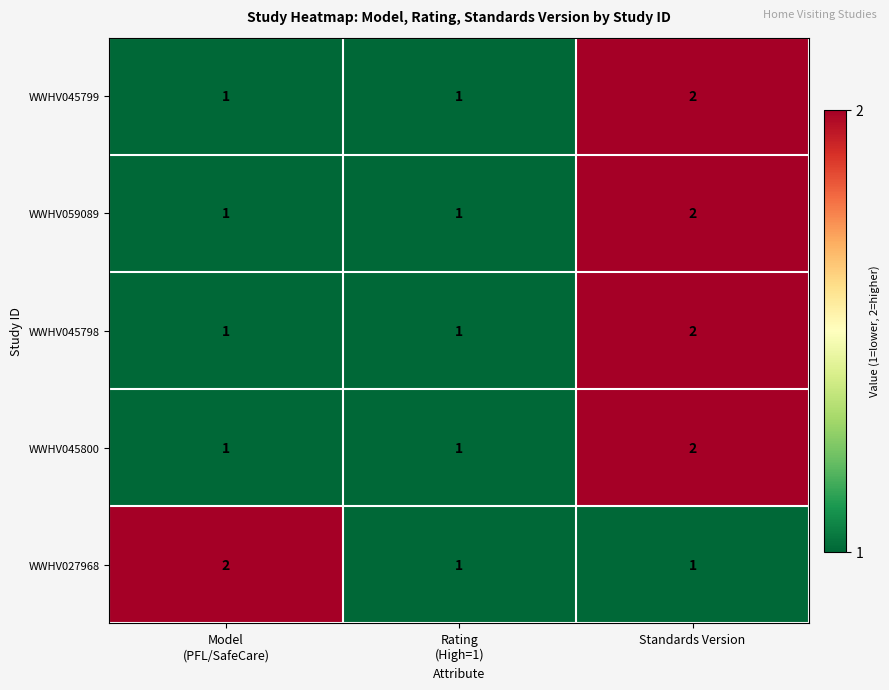

Which category has the highest value in the WWHV059089 series?

Standards Version